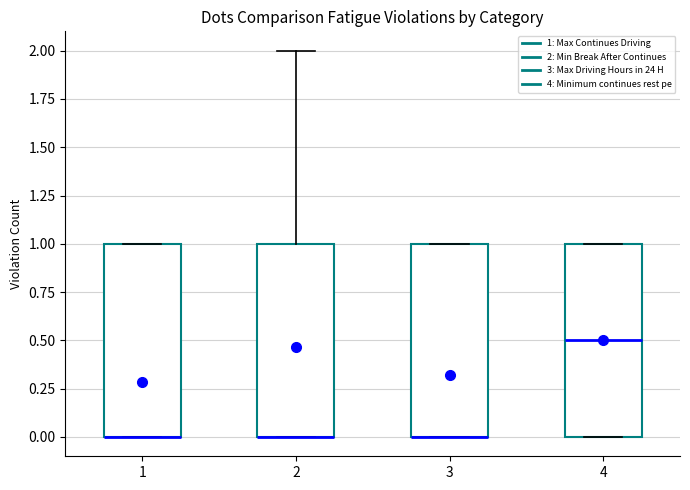

Reading left to right, read every box against the y-axis: the position of its median line, the range the box covers, and the ends of its whiskers. The values are not printed on the chart, so give them approximately, as read against the axis.

1: median 0.0 (drawn on the box's lower edge), box 0.0 to 1.0, whiskers 0.0 to 1.0
2: median 0.0 (drawn on the box's lower edge), box 0.0 to 1.0, whiskers 0.0 to 2.0
3: median 0.0 (drawn on the box's lower edge), box 0.0 to 1.0, whiskers 0.0 to 1.0
4: median 0.5, box 0.0 to 1.0, whiskers 0.0 to 1.0